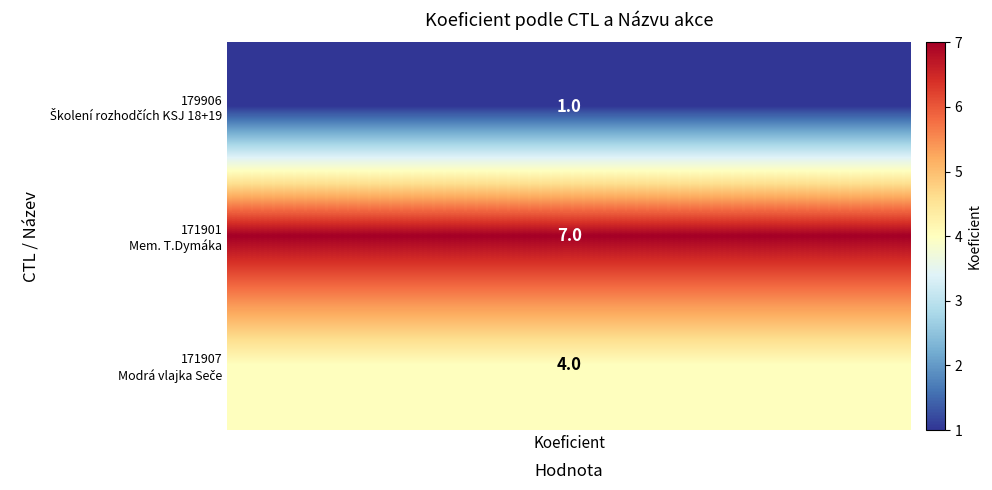

At Modrá vlajka Seče, list the series in order from largest to smallest.

171901, 171907, 179906